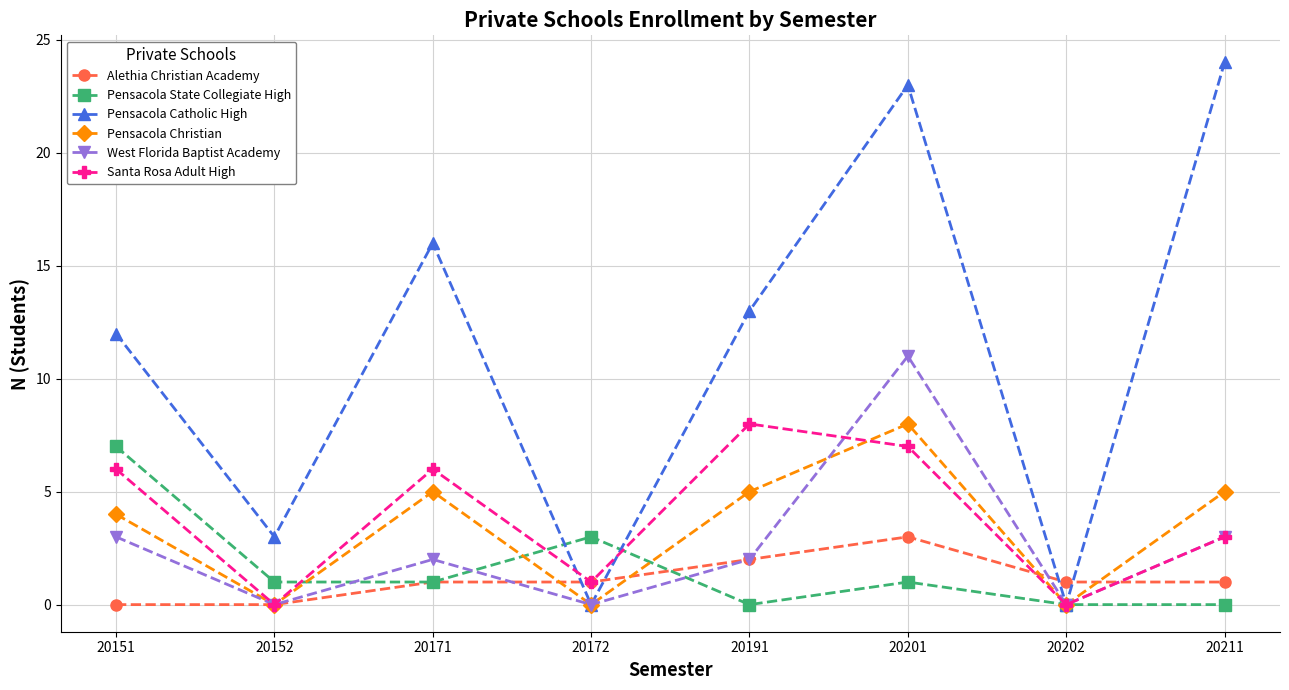

What is the maximum value for West Florida Baptist Academy?

11